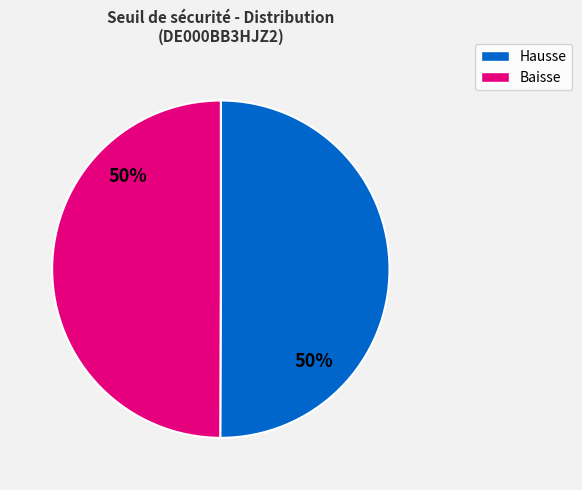

To the nearest percent, what is the average slice percentage?

50%